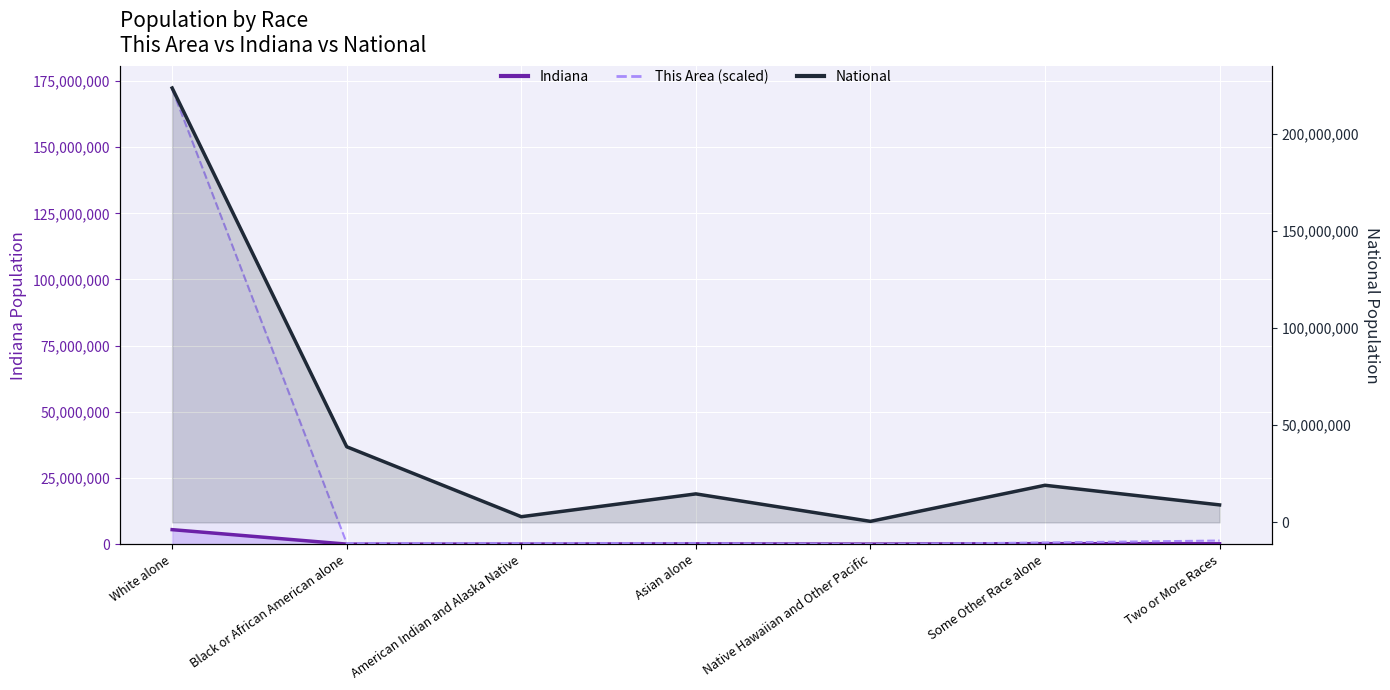

What is the difference between the National values at Two or More Races and White alone?

214544192